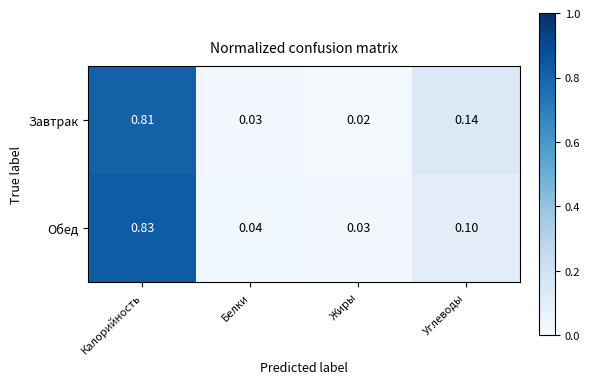

At which label is Обед closest to 0?

Жиры